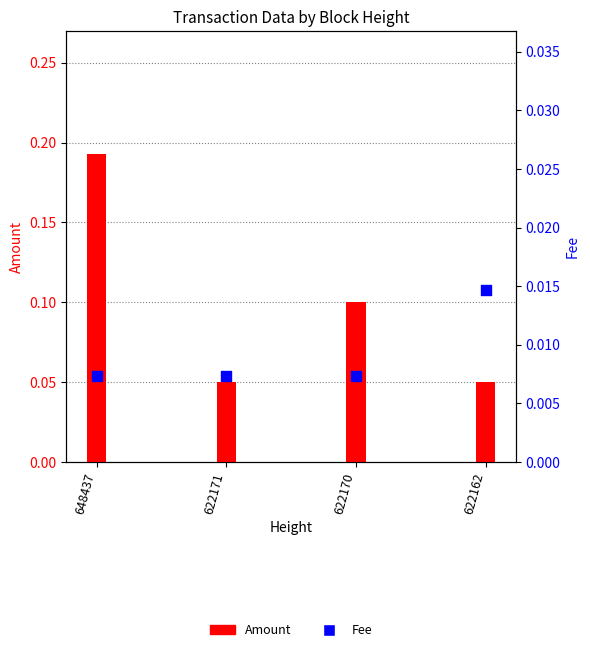

What are all the series names shown in the legend?

Amount, Fee